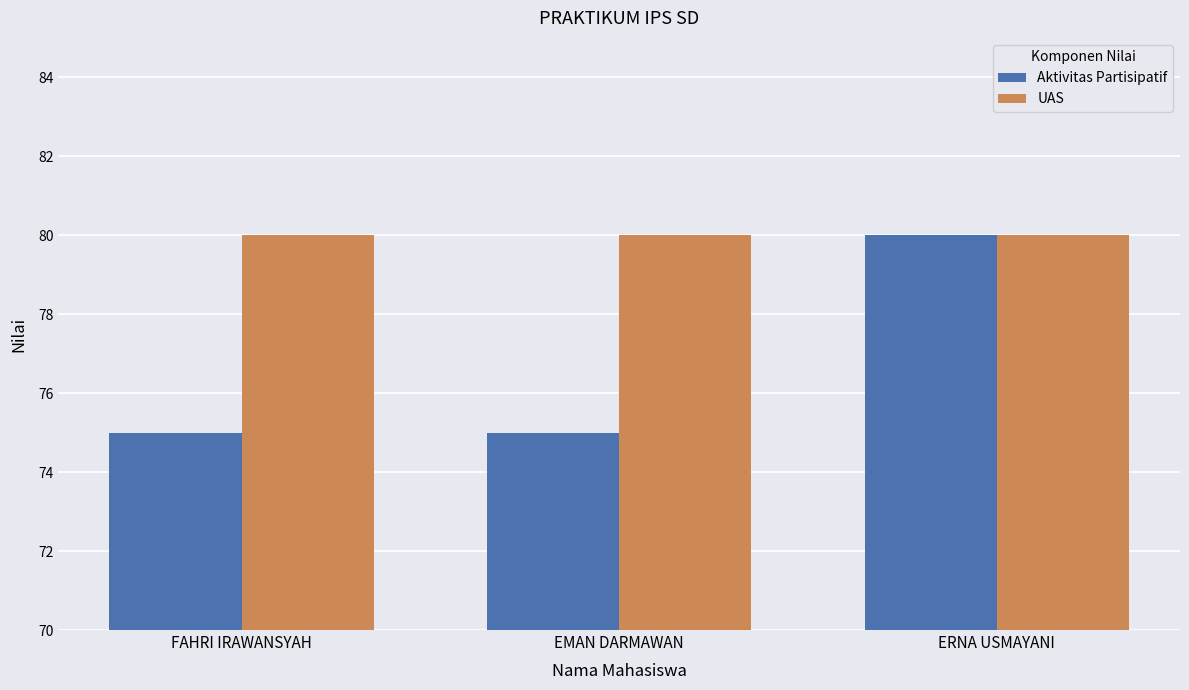

What is the sum of the UAS values at ERNA USMAYANI and FAHRI IRAWANSYAH?

160